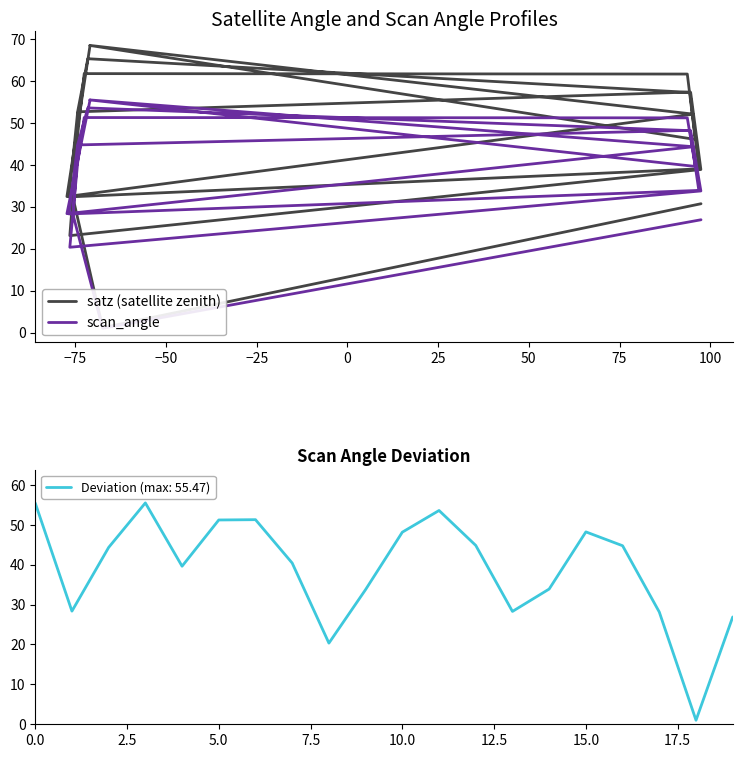

How many data points in scan_angle are above 44?

10